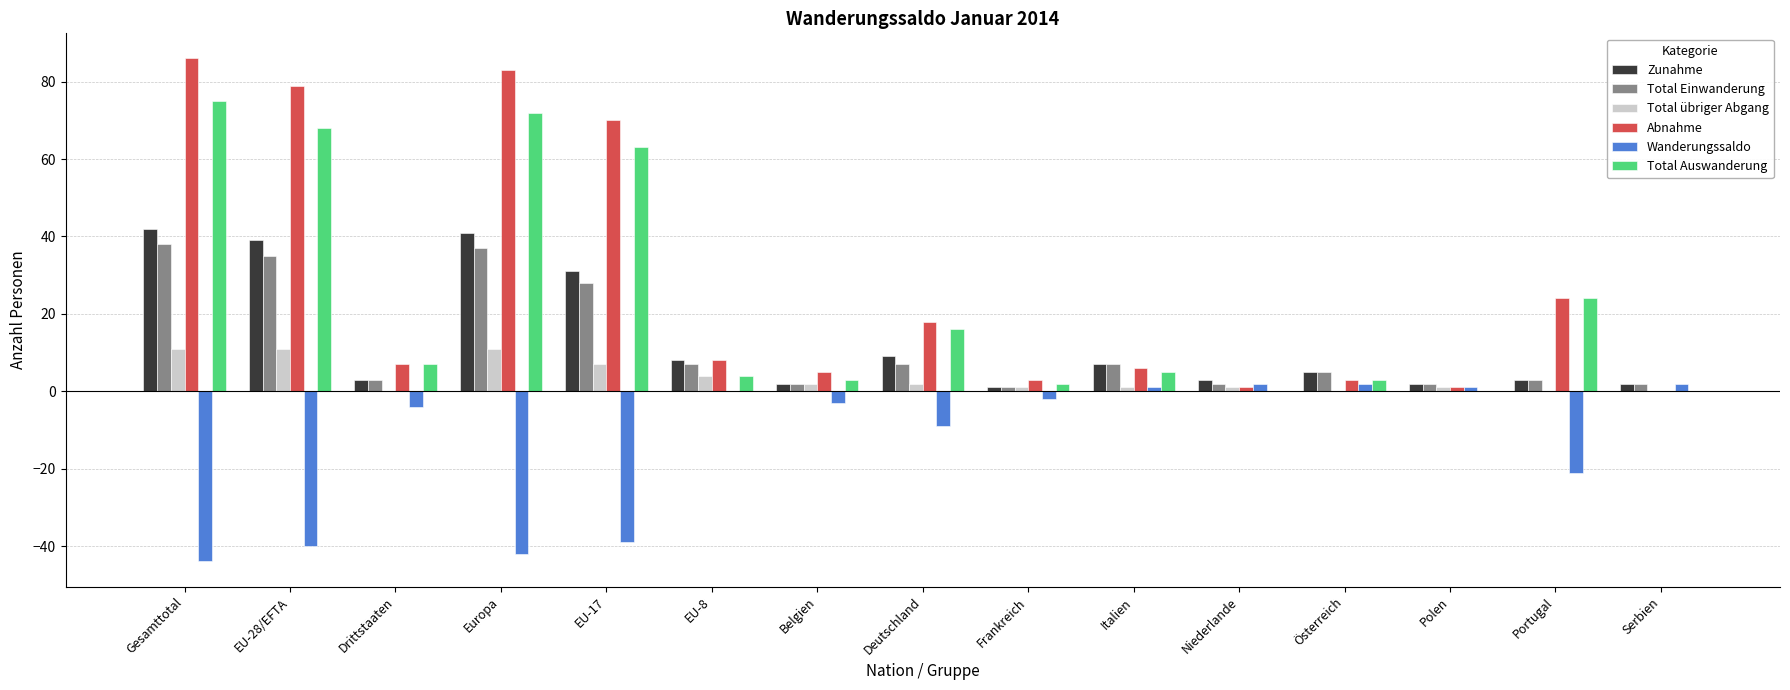

What is the sum of the Wanderungssaldo values at EU-28/EFTA and Portugal?

-61